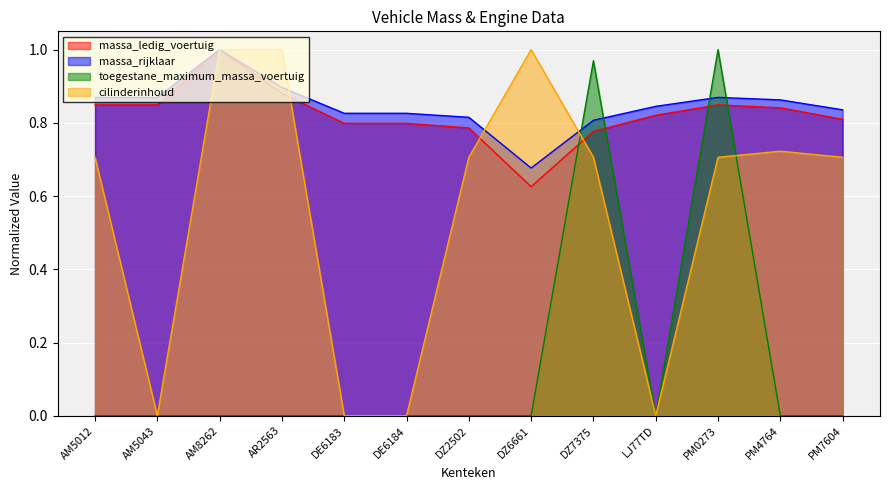

What position from the left is AM5043?

2